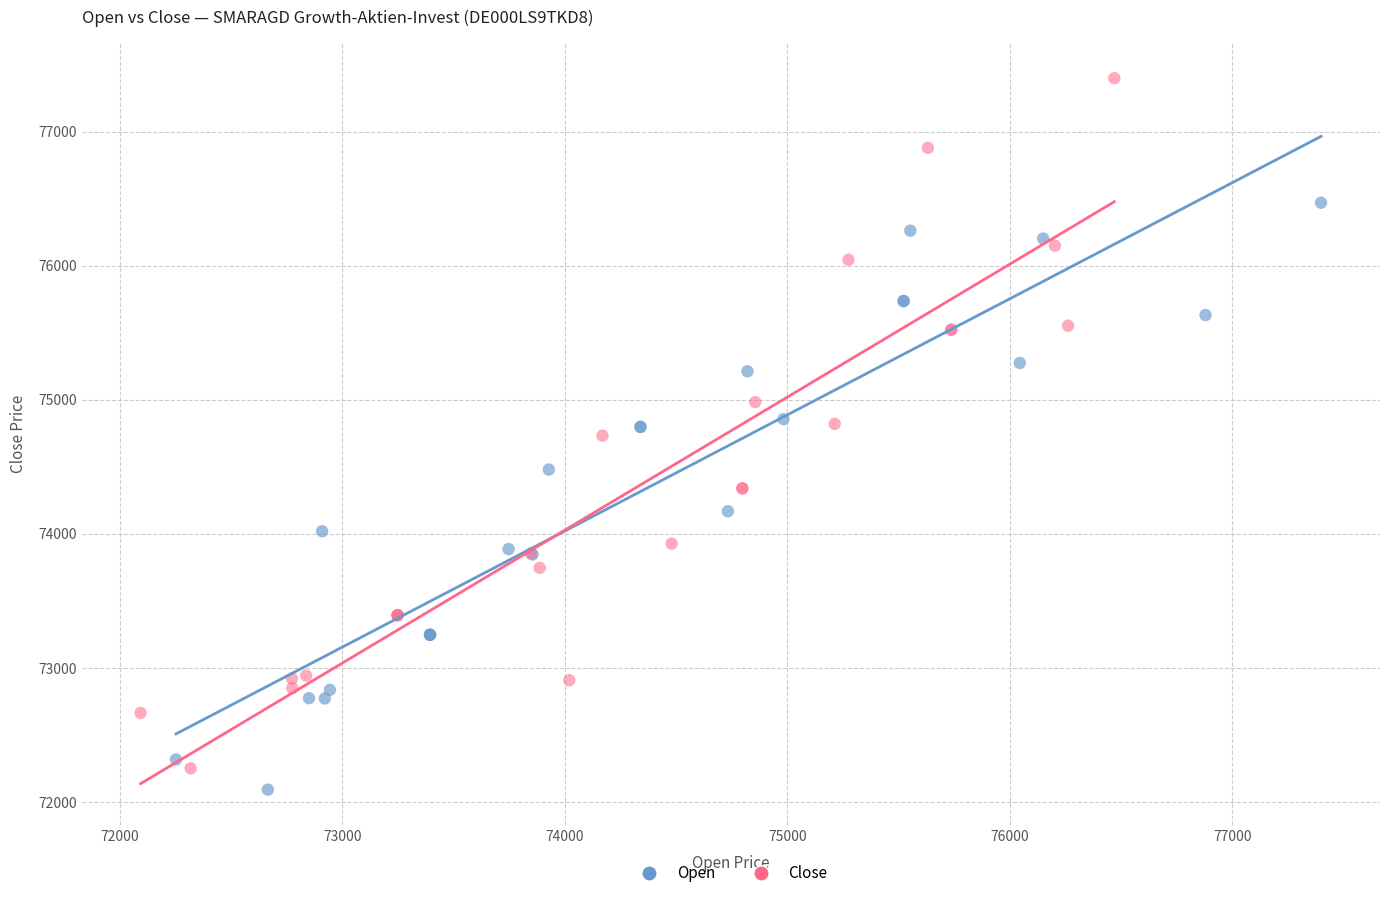

Which series has the widest spread of Y values?

Close